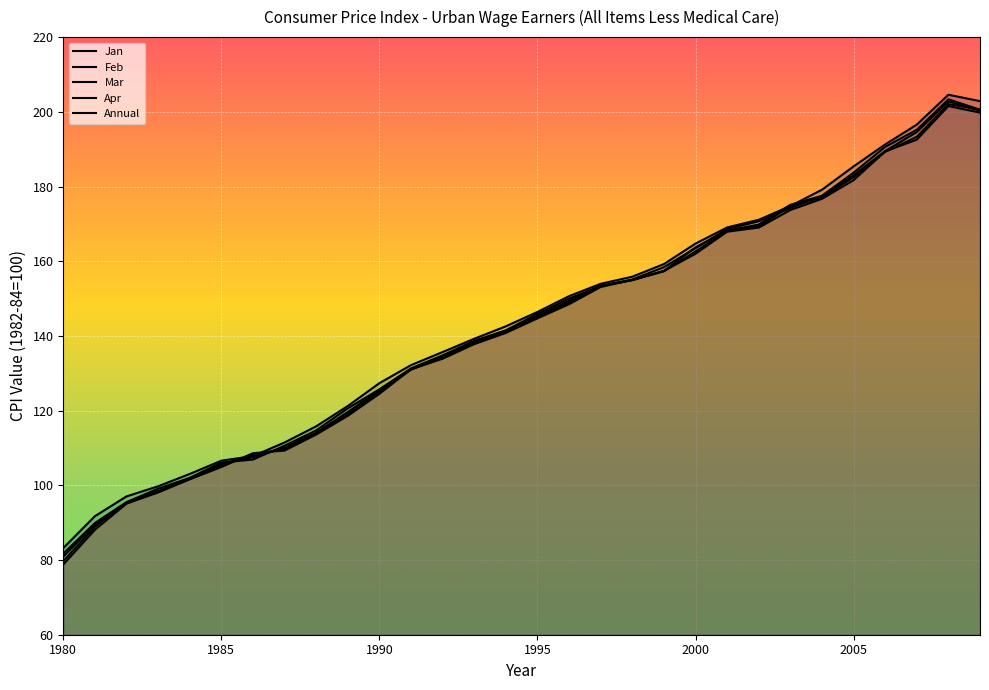

What is the lowest value of the Mar series?

80.9